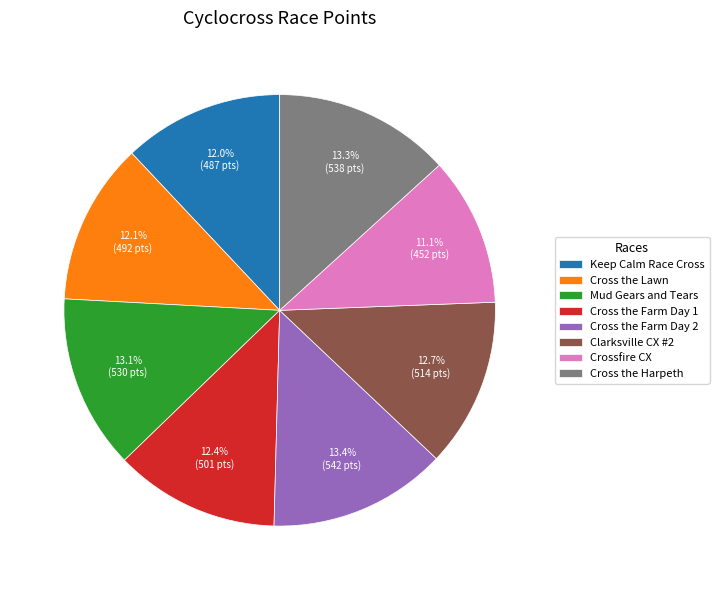

True or false: Cross the Farm Day 2 accounts for 22% of the total.

False